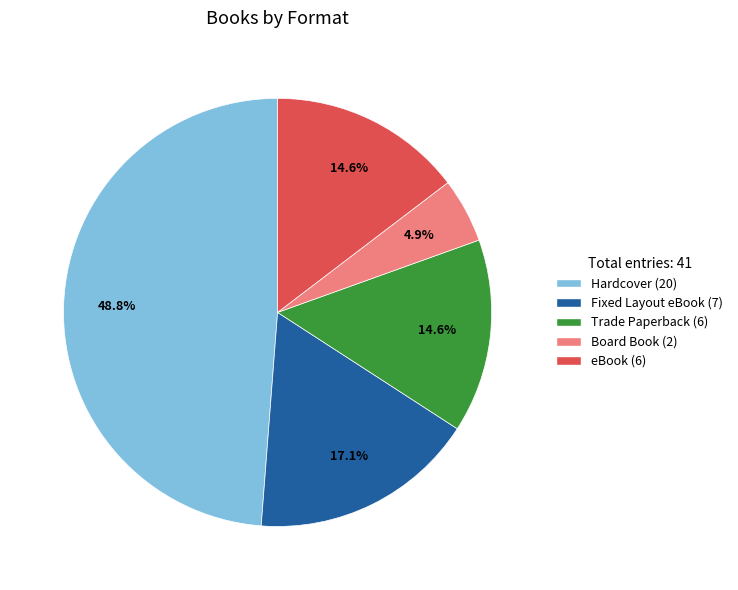

Is the sum of Fixed Layout eBook and Board Book greater than half?

No